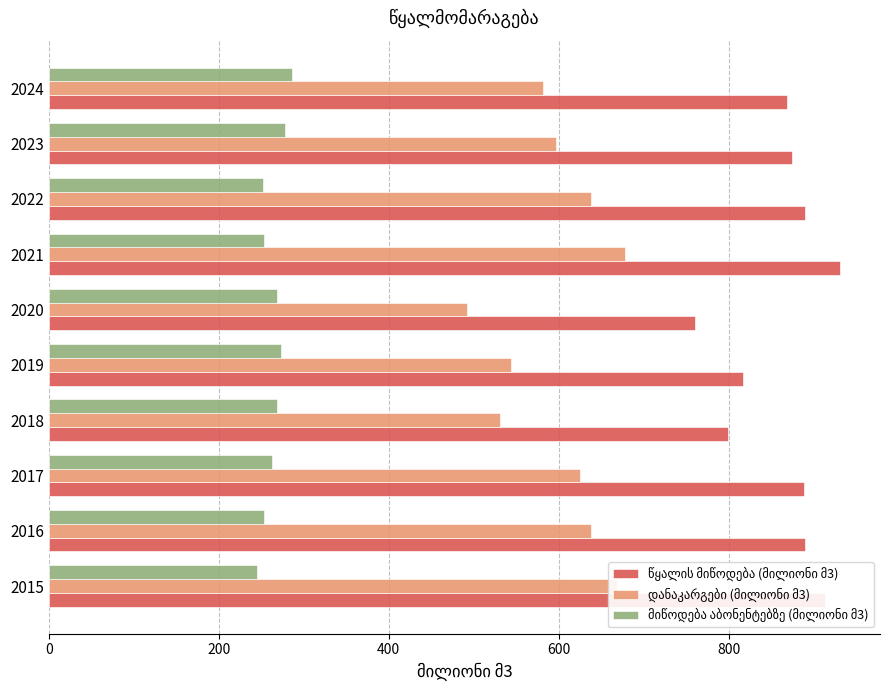

What is the total value across all series at 2015?

1826.4